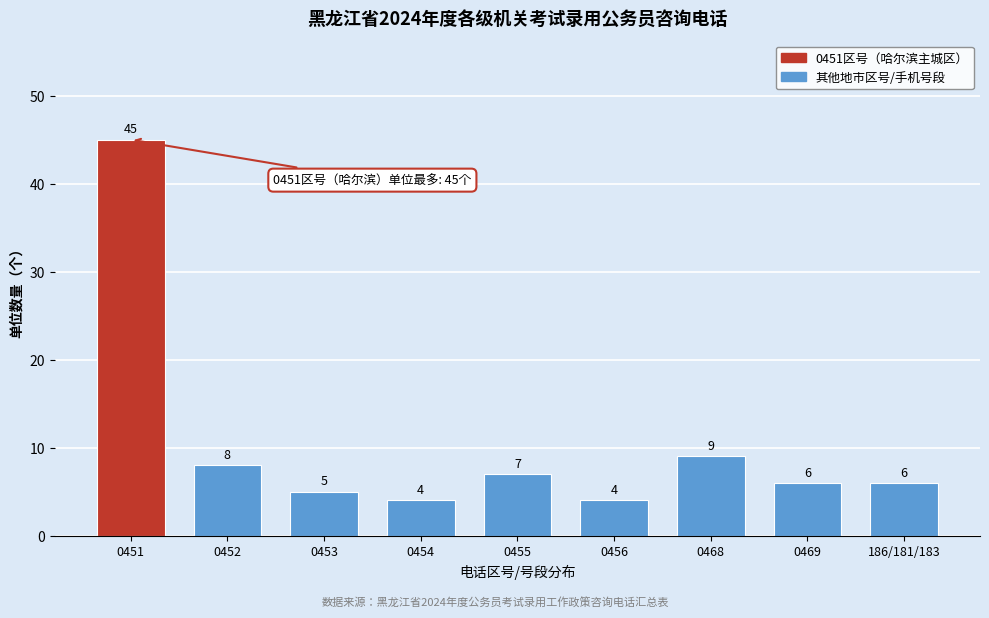

Reading left to right, what are all the values shown in this chart?

0451=45	0452=8	0453=5	0454=4	0455=7	0456=4	0468=9	0469=6	186/181/183=6